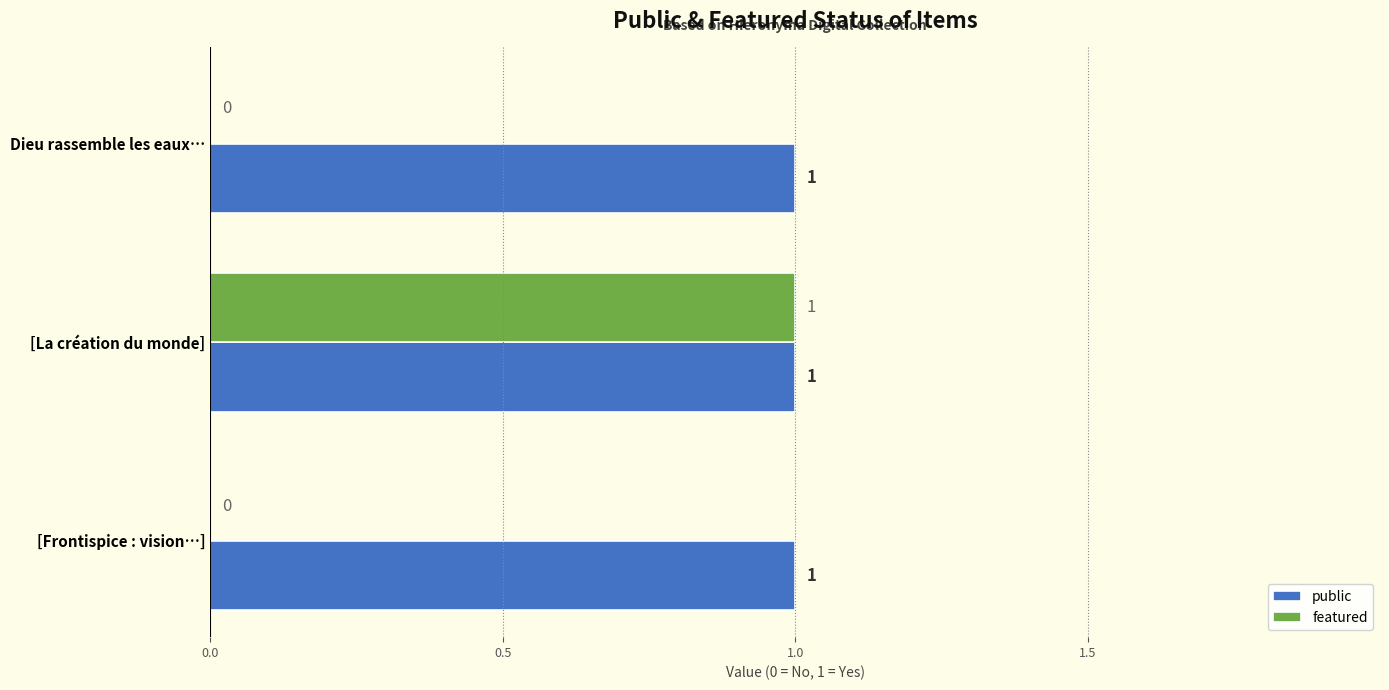

The value of public at [Frontispice : vision…] is 2. True or false?

False